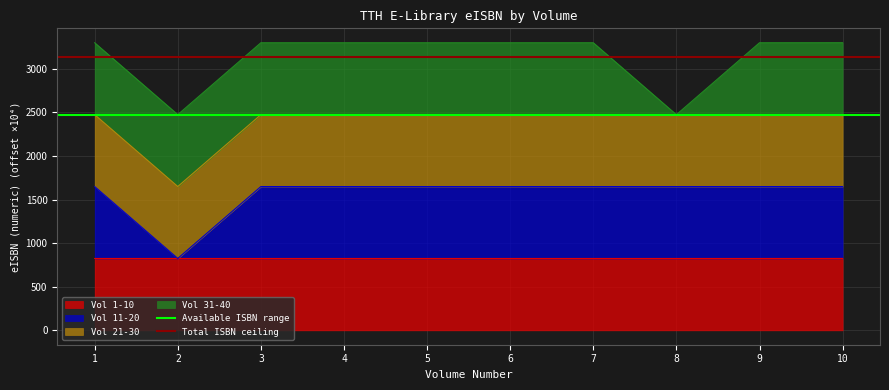

What is the value of the Available ISBN range point at the 2nd from the left?

2473.5